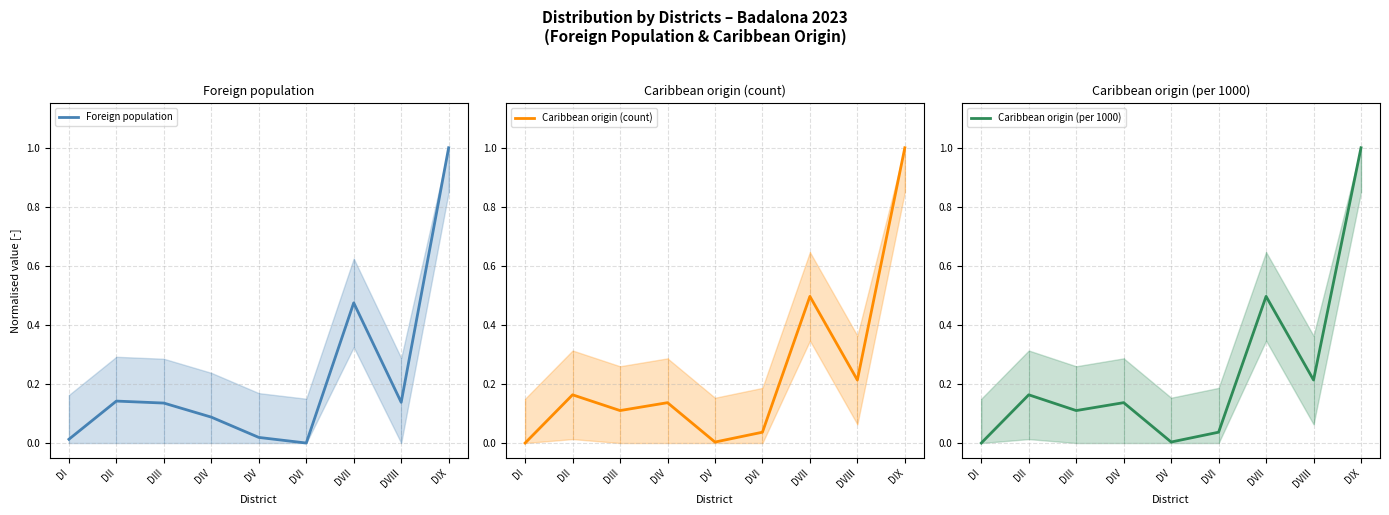

What is the label of the 2nd point from the left?

DII